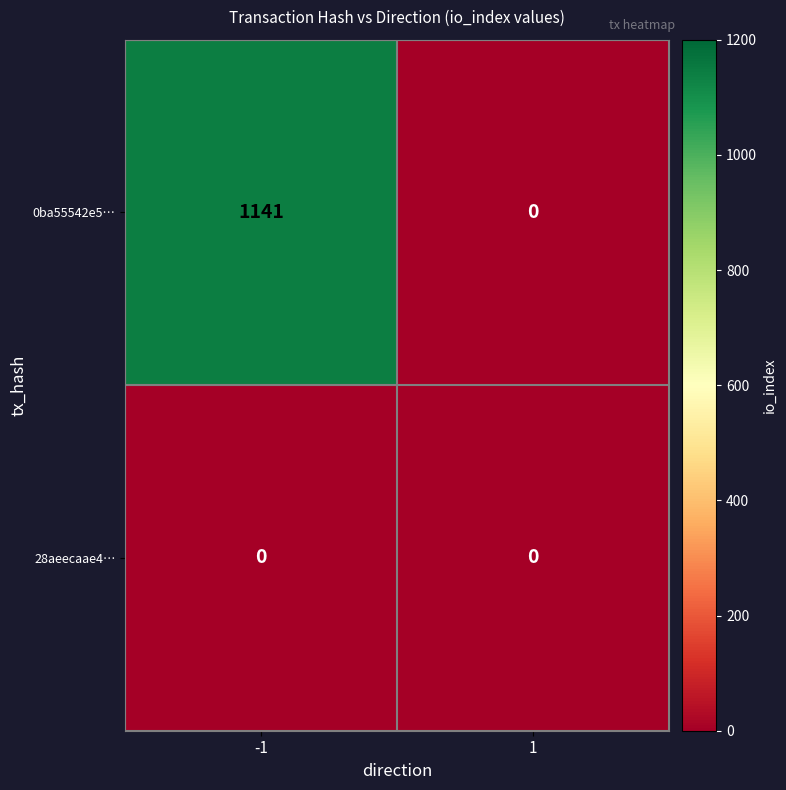

What is the difference between the 0ba55542e5… values at 1 and -1?

1141